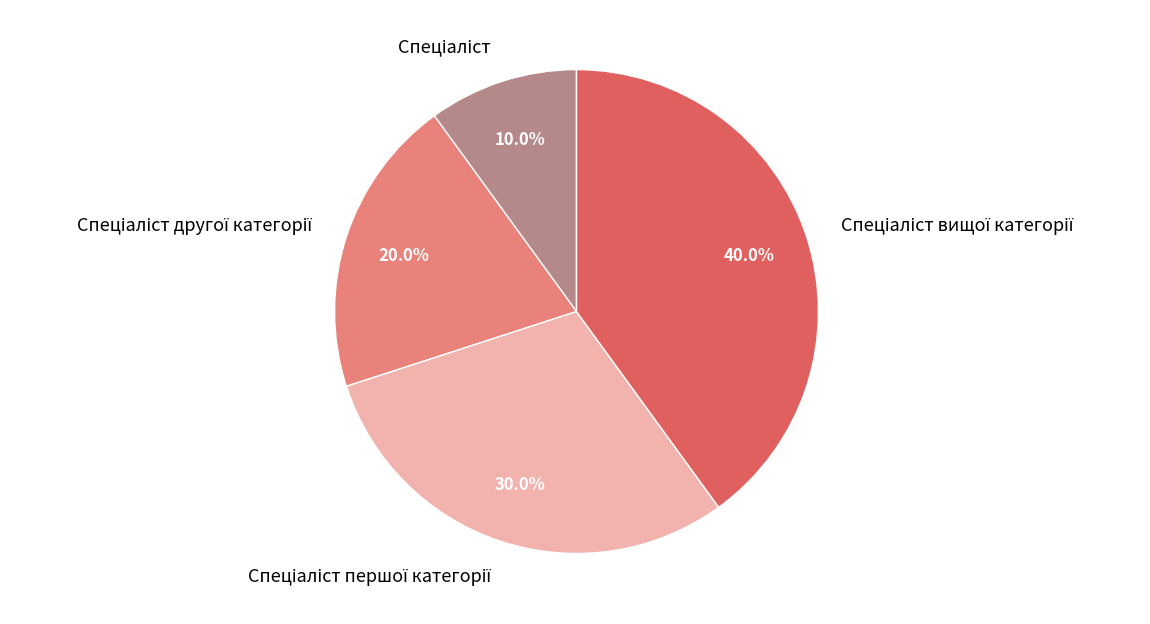

How many segments does this pie chart have?

4